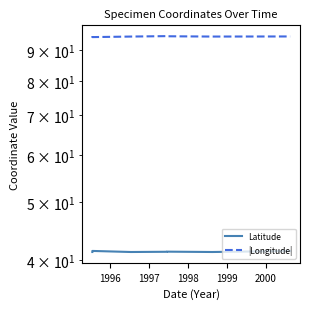

True or false: Latitude and |Longitude| intersect in this chart.

False